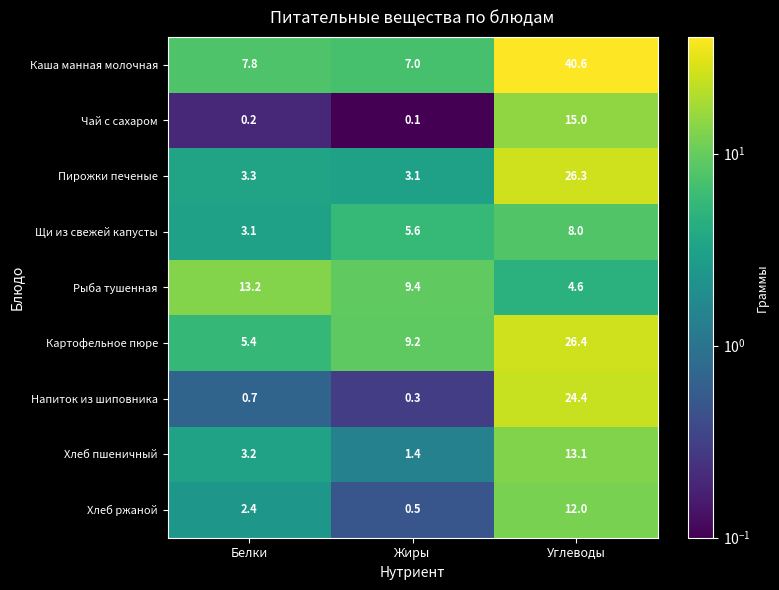

The value of Рыба тушенная at Белки is 13.2. True or false?

True